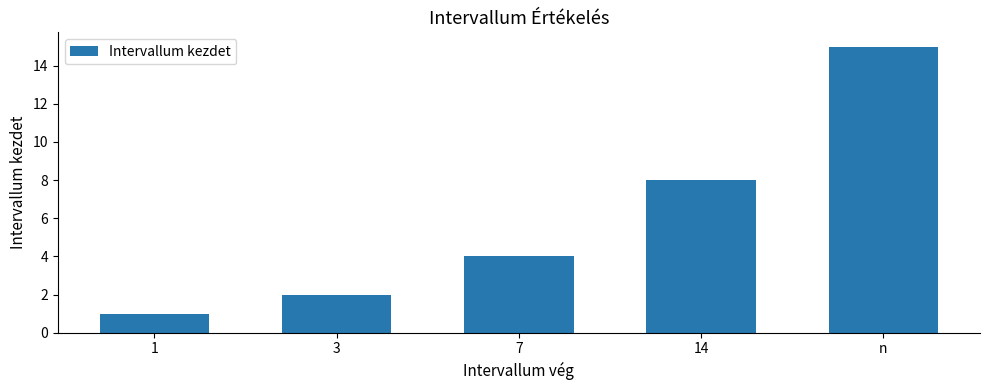

Reading right to left, transcribe all the data shown in this chart.

15	8	4	2	1